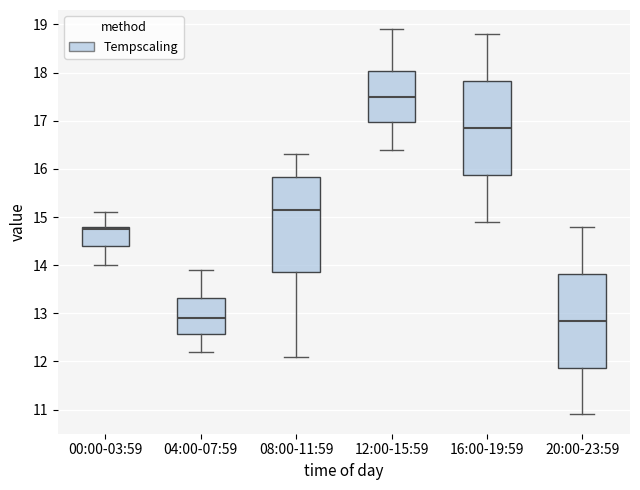

Where does the lower whisker of the box for 12:00-15:59 end on the y-axis? The values are not printed on the chart, so give them approximately, as read against the axis.

16.4